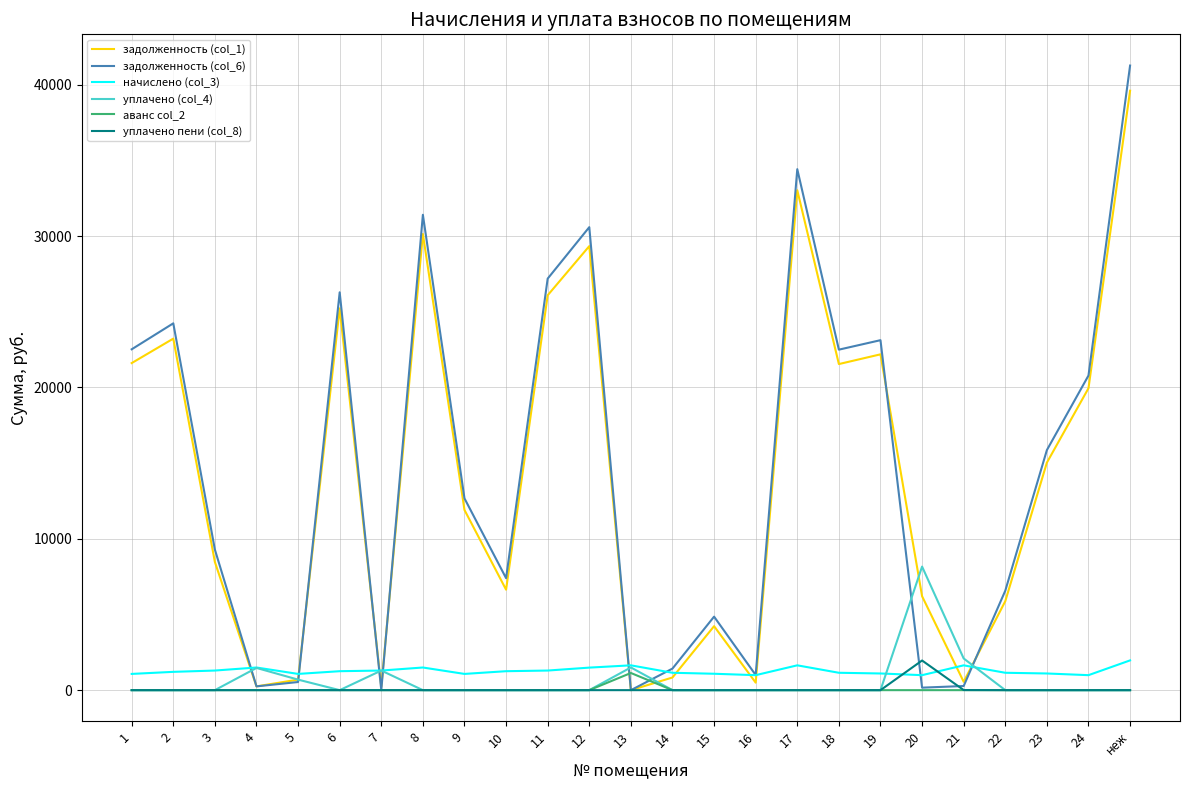

What is the total value across all series at 3?

19049.6